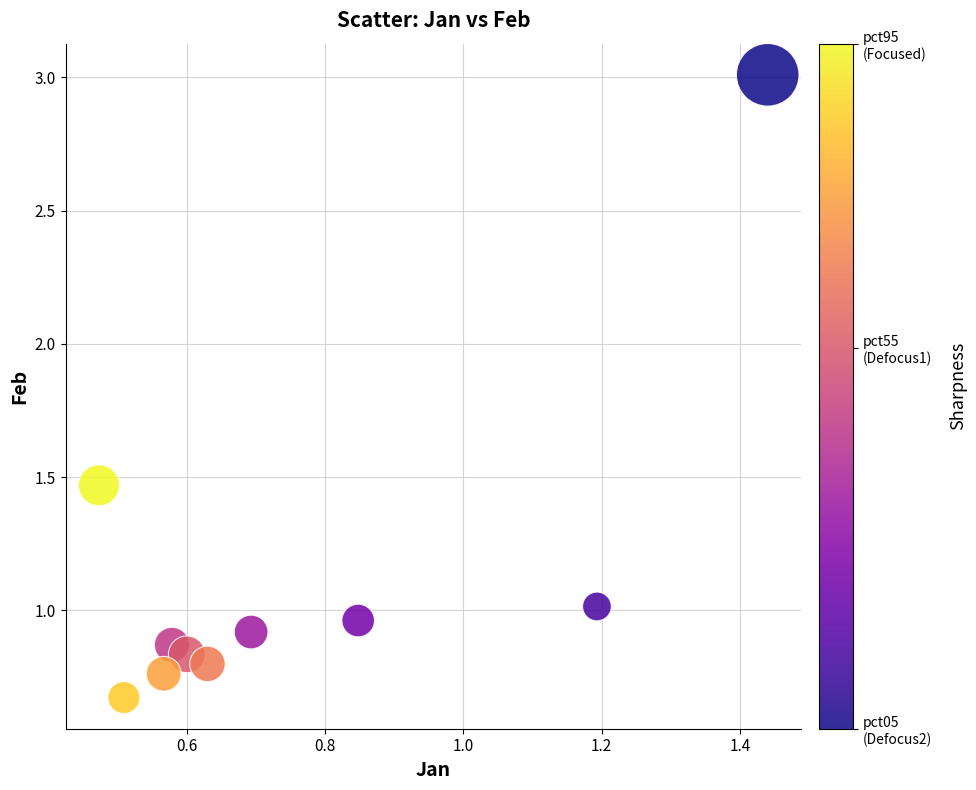

What is the average Y value?

1.1